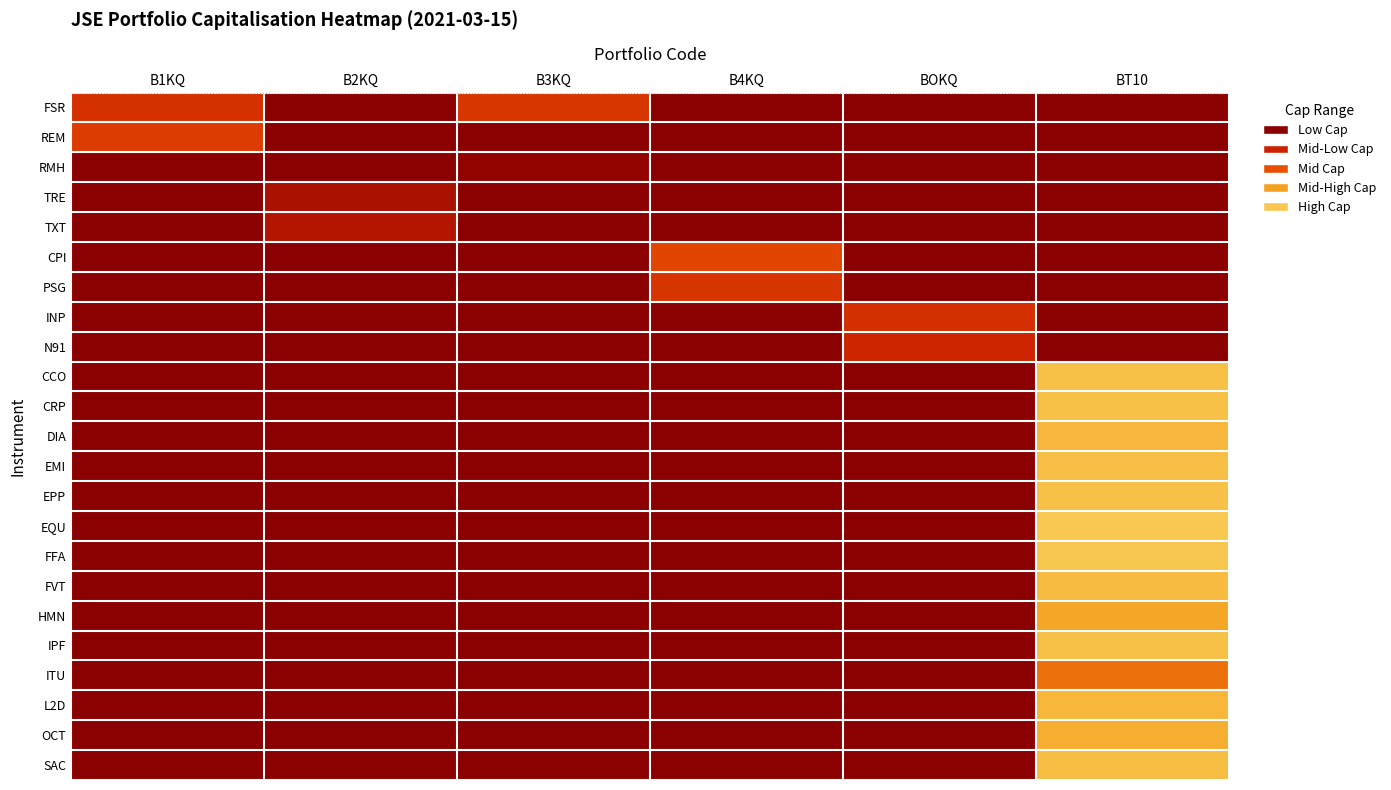

Reading left to right, what are all the values shown in this chart?

FSR: B1KQ=3.7	B2KQ=2.0	B3KQ=3.9	B4KQ=2.0	BOKQ=2.0	BT10=2.0
REM: B1KQ=4.0	B2KQ=2.0	B3KQ=2.0	B4KQ=2.0	BOKQ=2.0	BT10=2.0
RMH: B1KQ=2.0	B2KQ=2.0	B3KQ=2.1	B4KQ=2.0	BOKQ=2.0	BT10=2.0
TRE: B1KQ=2.0	B2KQ=2.6	B3KQ=2.0	B4KQ=2.0	BOKQ=2.0	BT10=2.0
TXT: B1KQ=2.0	B2KQ=2.8	B3KQ=2.0	B4KQ=2.0	BOKQ=2.0	BT10=2.0
CPI: B1KQ=2.0	B2KQ=2.0	B3KQ=2.0	B4KQ=4.3	BOKQ=2.0	BT10=2.0
PSG: B1KQ=2.0	B2KQ=2.0	B3KQ=2.0	B4KQ=3.8	BOKQ=2.0	BT10=2.0
INP: B1KQ=2.0	B2KQ=2.0	B3KQ=2.0	B4KQ=2.0	BOKQ=3.7	BT10=2.0
N91: B1KQ=2.0	B2KQ=2.0	B3KQ=2.0	B4KQ=2.0	BOKQ=3.4	BT10=2.0
CCO: B1KQ=2.0	B2KQ=2.0	B3KQ=2.0	B4KQ=2.0	BOKQ=2.0	BT10=6.9
CRP: B1KQ=2.0	B2KQ=2.0	B3KQ=2.0	B4KQ=2.0	BOKQ=2.0	BT10=6.9
DIA: B1KQ=2.0	B2KQ=2.0	B3KQ=2.0	B4KQ=2.0	BOKQ=2.0	BT10=6.6
EMI: B1KQ=2.0	B2KQ=2.0	B3KQ=2.0	B4KQ=2.0	BOKQ=2.0	BT10=6.9
EPP: B1KQ=2.0	B2KQ=2.0	B3KQ=2.0	B4KQ=2.0	BOKQ=2.0	BT10=6.9
EQU: B1KQ=2.0	B2KQ=2.0	B3KQ=2.0	B4KQ=2.0	BOKQ=2.0	BT10=7.1
FFA: B1KQ=2.0	B2KQ=2.0	B3KQ=2.0	B4KQ=2.0	BOKQ=2.0	BT10=7.1
FVT: B1KQ=2.0	B2KQ=2.0	B3KQ=2.0	B4KQ=2.0	BOKQ=2.0	BT10=6.7
HMN: B1KQ=2.0	B2KQ=2.0	B3KQ=2.0	B4KQ=2.0	BOKQ=2.0	BT10=6.1
IPF: B1KQ=2.0	B2KQ=2.0	B3KQ=2.0	B4KQ=2.0	BOKQ=2.0	BT10=6.9
ITU: B1KQ=2.0	B2KQ=2.0	B3KQ=2.0	B4KQ=2.0	BOKQ=2.0	BT10=5.1
L2D: B1KQ=2.0	B2KQ=2.0	B3KQ=2.0	B4KQ=2.0	BOKQ=2.0	BT10=6.6
OCT: B1KQ=2.0	B2KQ=2.0	B3KQ=2.0	B4KQ=2.0	BOKQ=2.0	BT10=6.3
SAC: B1KQ=2.0	B2KQ=2.0	B3KQ=2.0	B4KQ=2.0	BOKQ=2.0	BT10=6.8